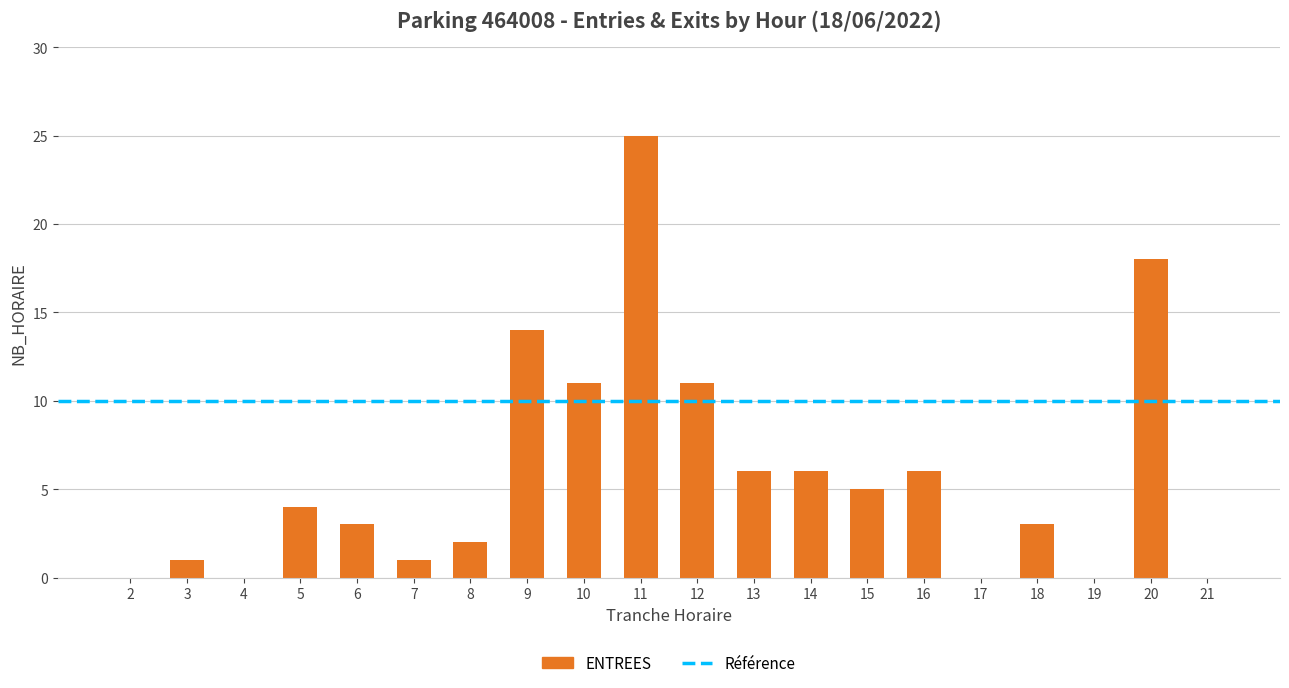

Which category has the highest value across all series?

11